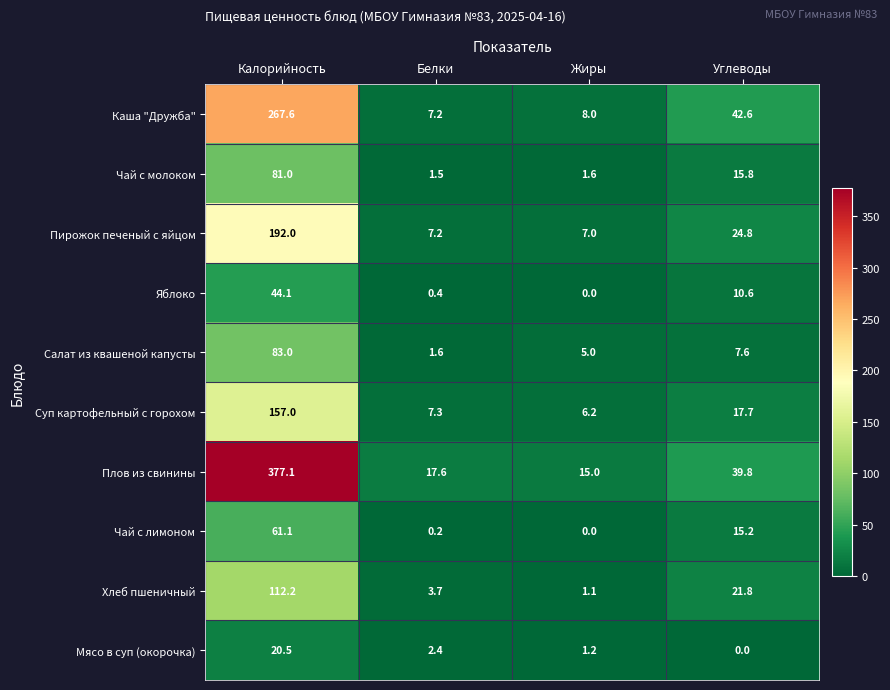

Rank the categories by Суп картофельный с горохом value from highest to lowest.

Калорийность, Углеводы, Белки, Жиры